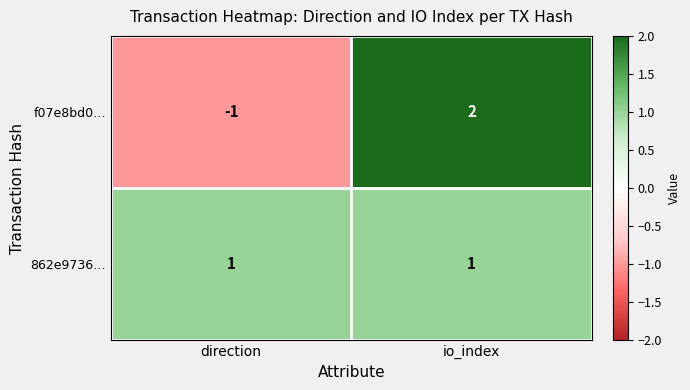

At which category is the sum across all series the highest?

io_index